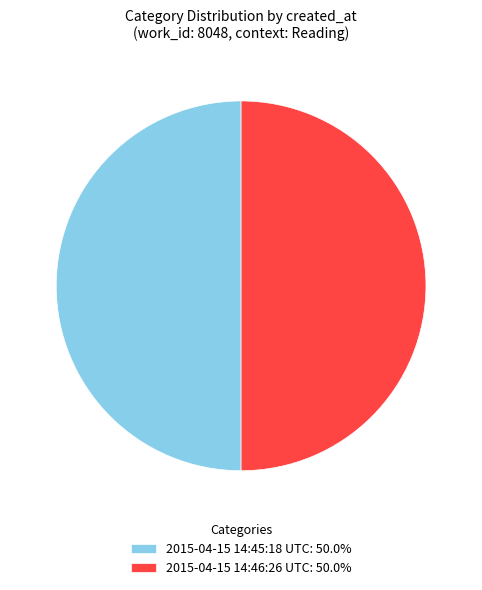

Count the number of slices in the pie.

2